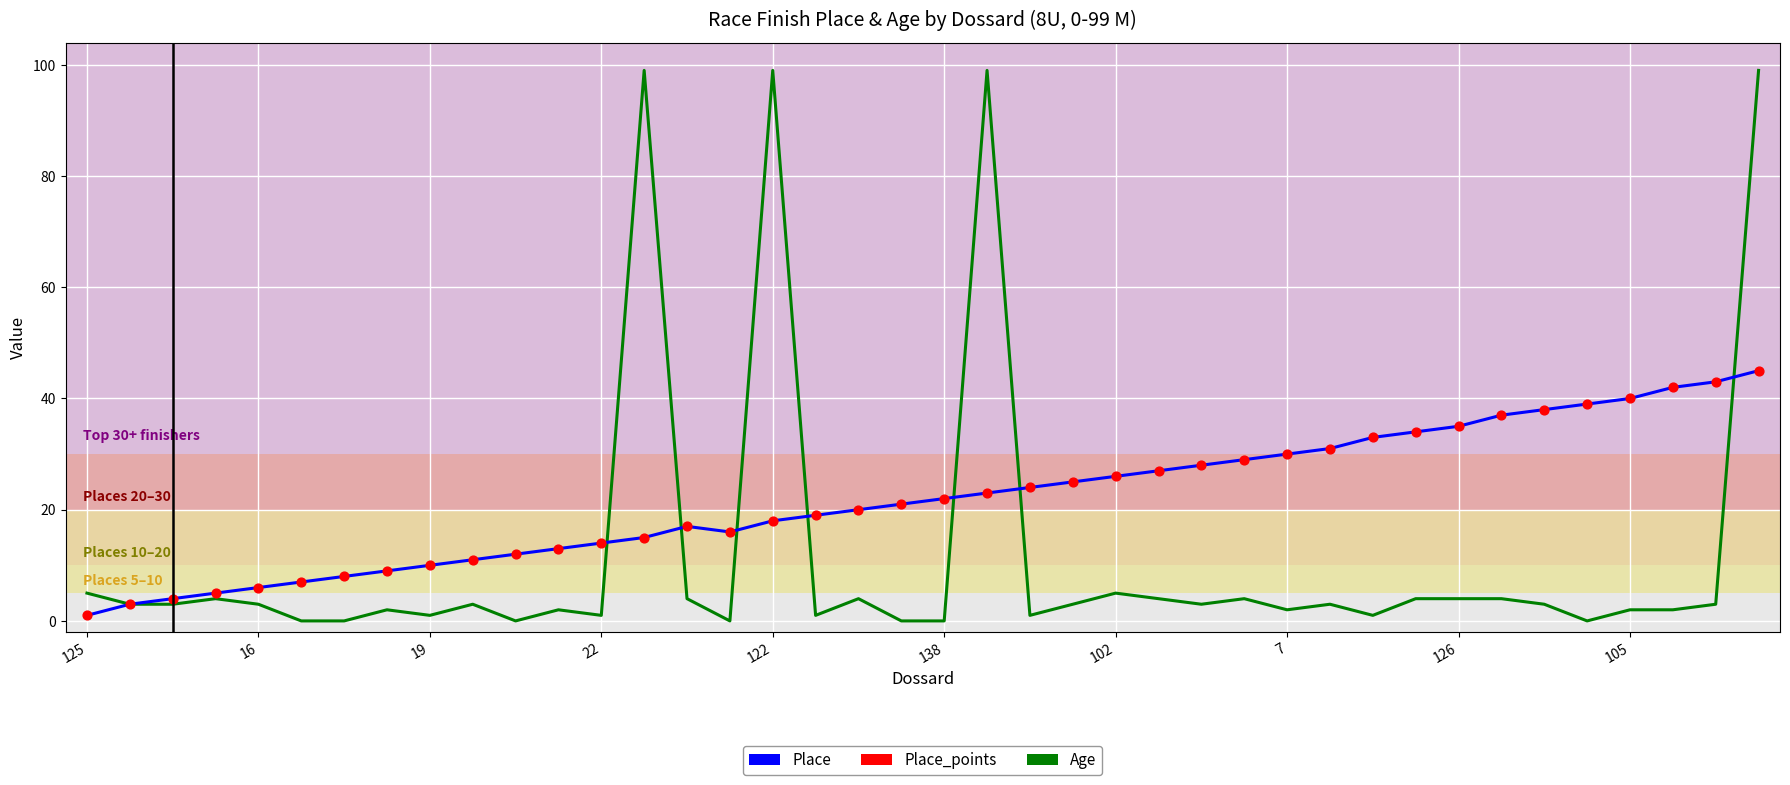

Which series has the largest total across all categories?

Place